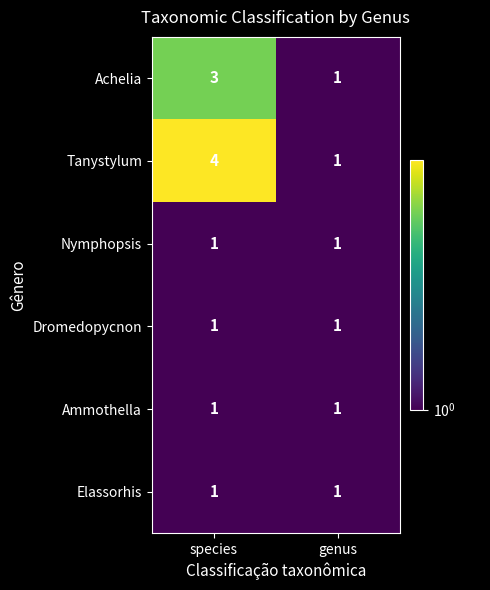

The value of Nymphopsis at genus is 2. True or false?

False